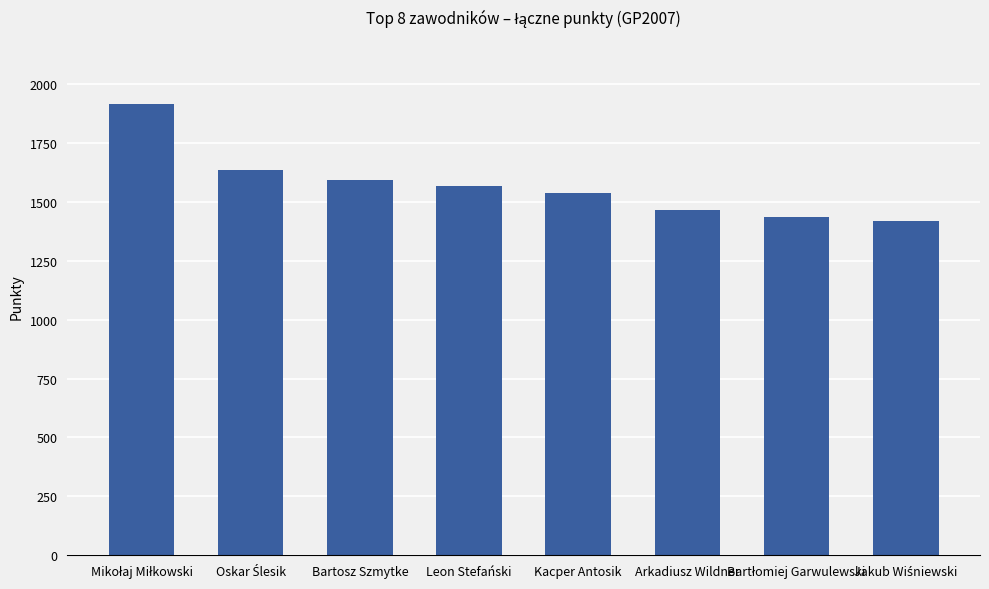

Are the bars horizontal?

No